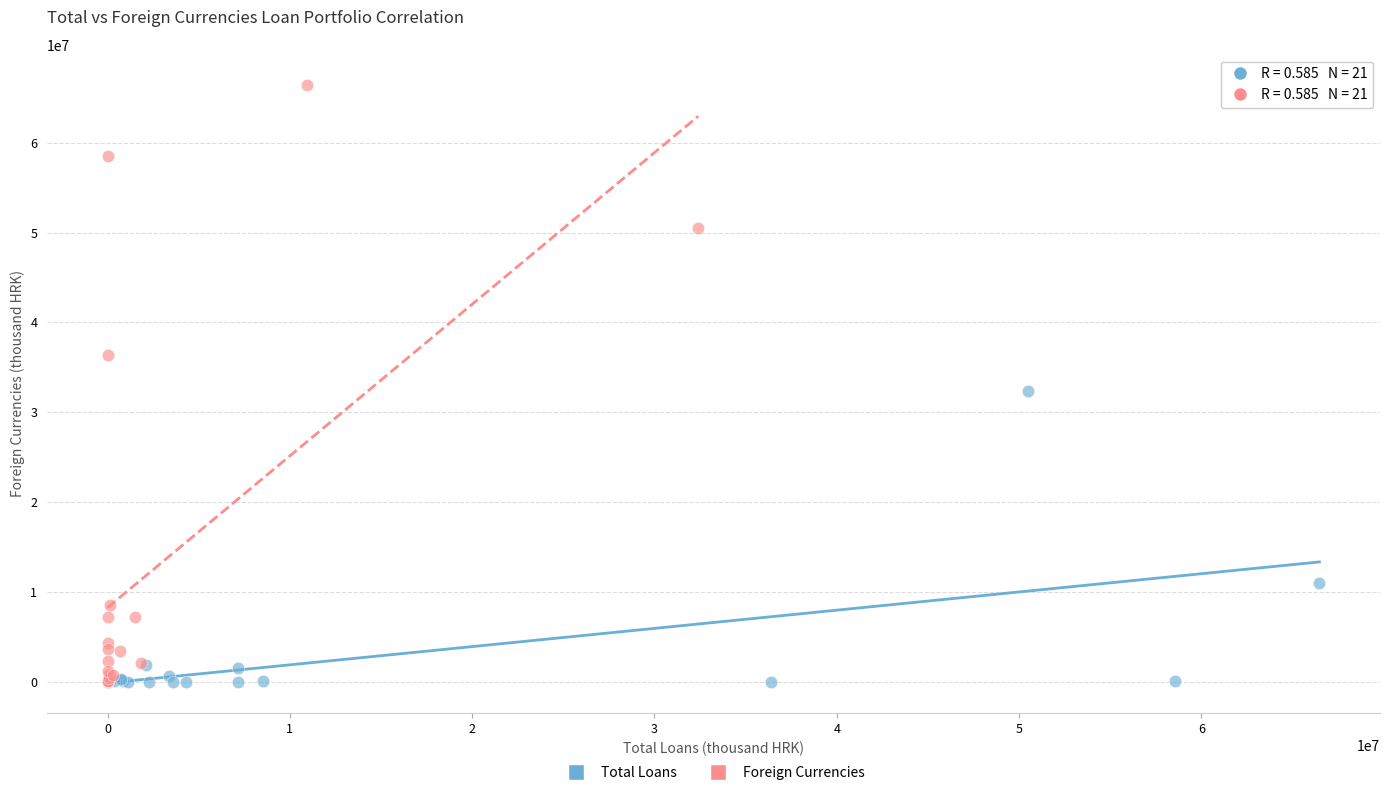

Which series reaches the maximum Y coordinate?

Foreign Currencies